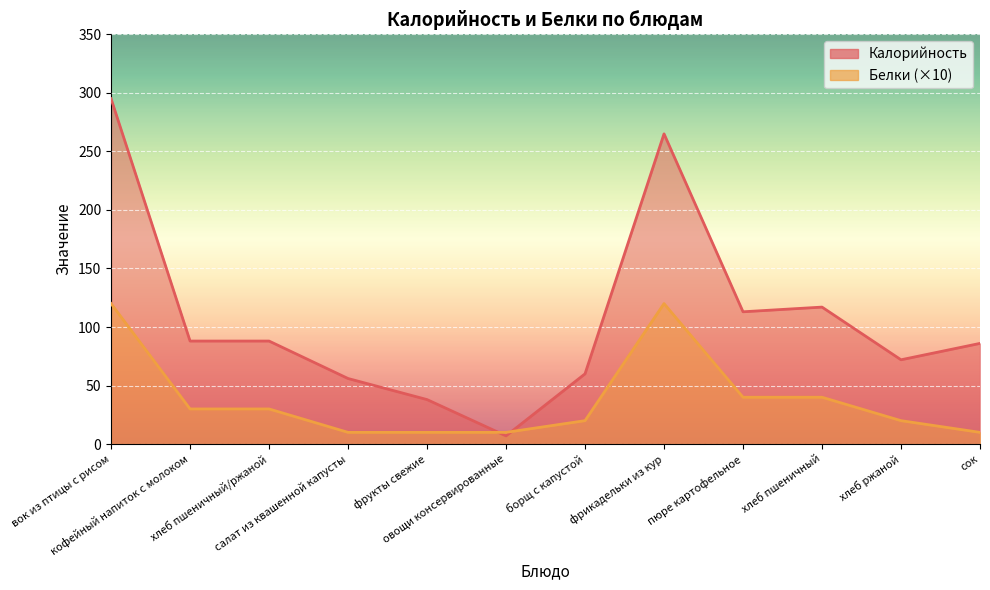

What is the value of the Калорийность point at the 3rd from the left?

88